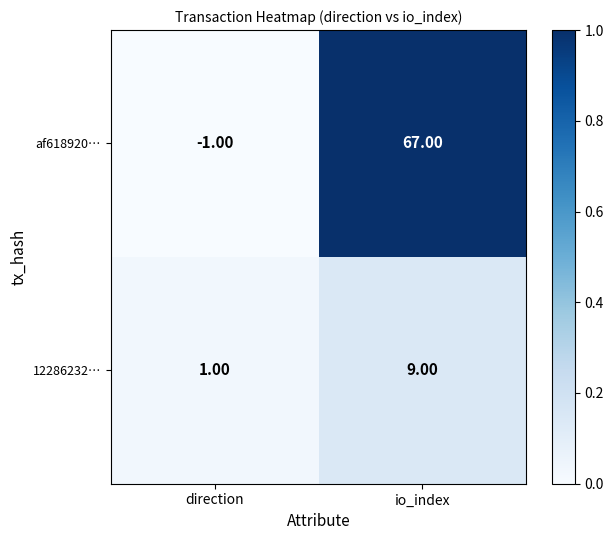

What is the average value of the af618920… series?

33